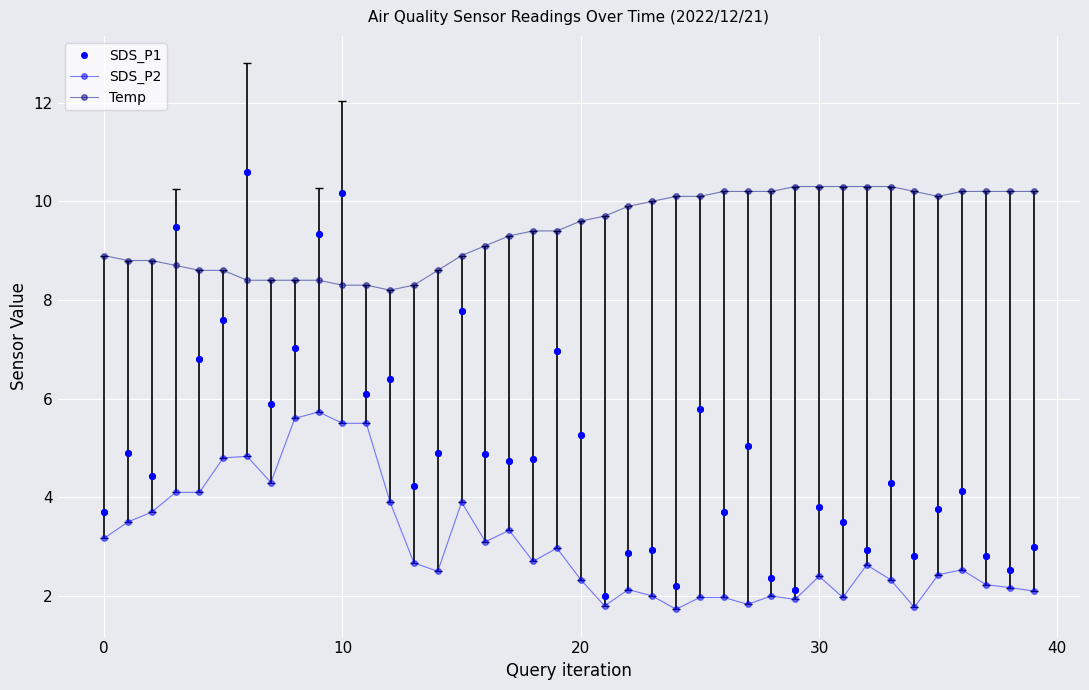

Count the number of data series in this chart.

3